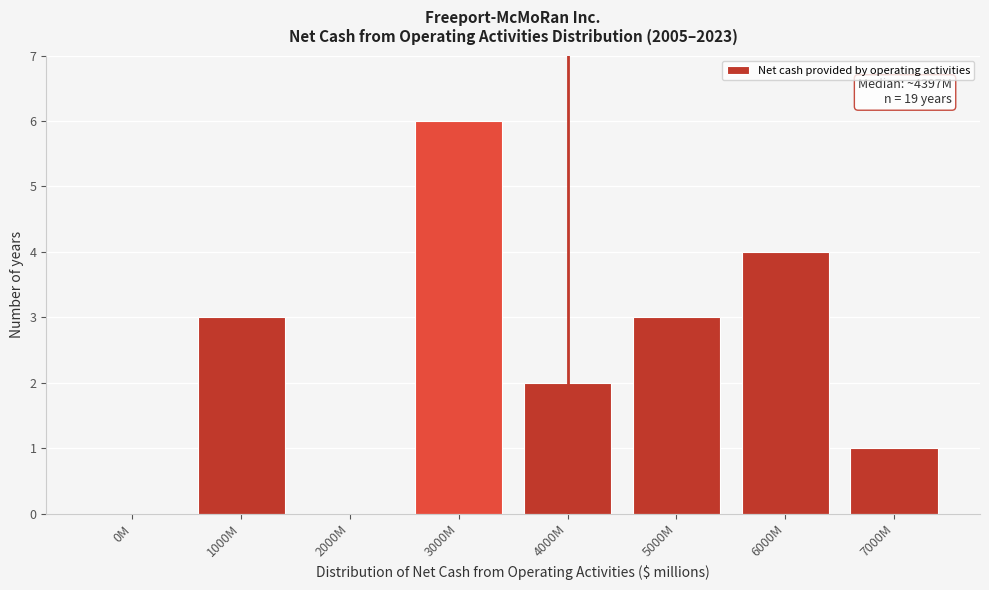

Reading right to left, list all the values displayed in this chart.

7000M=1	6000M=4	5000M=3	4000M=2	3000M=6	2000M=0	1000M=3	0M=0